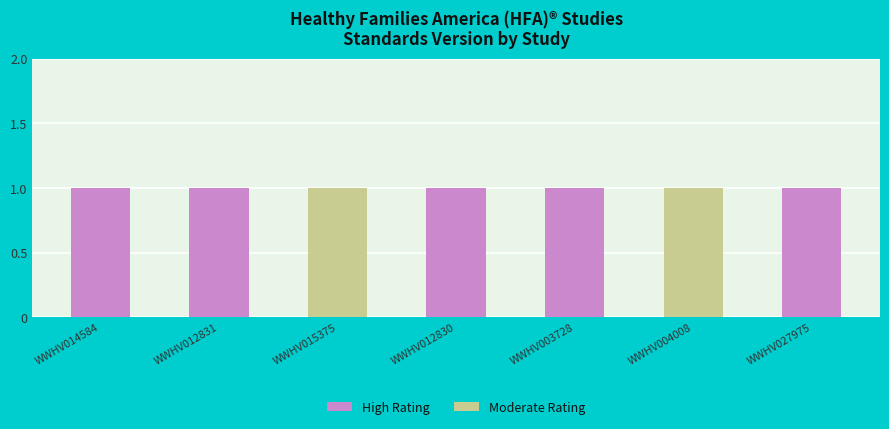

What is the difference between the highest and lowest values at WWHV014584?

1